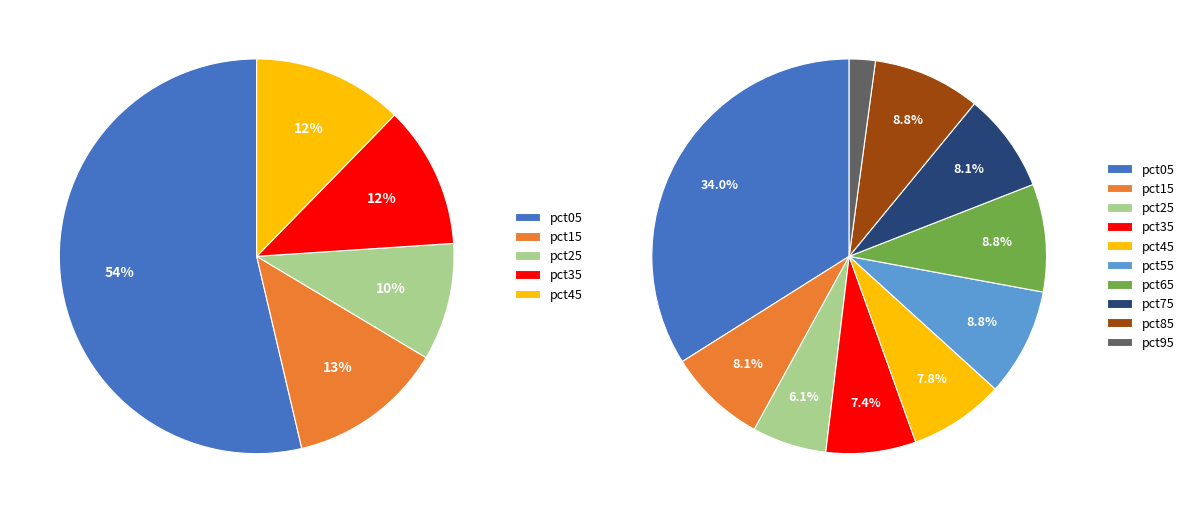

How many slices are in this pie chart?

10